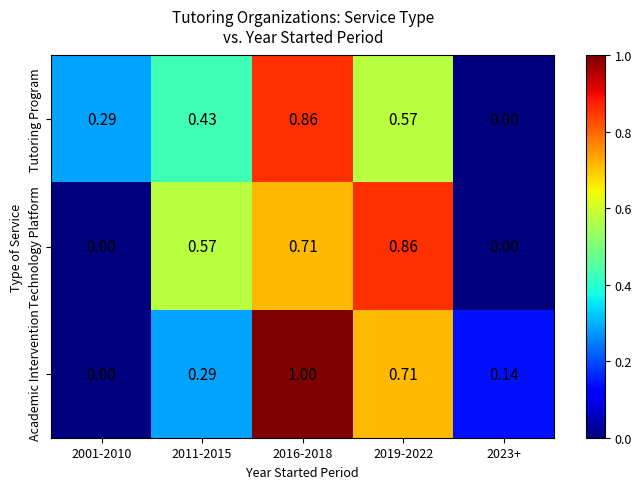

At which category is the sum across all series the highest?

2016-2018